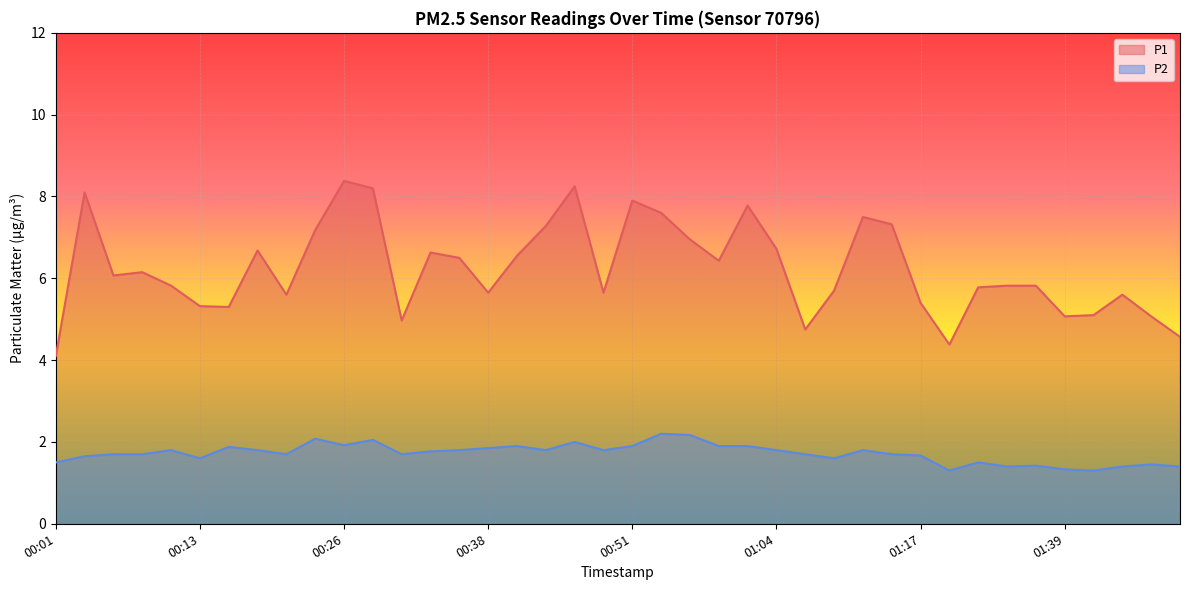

Is it true that P2 equals 1.9 at 00:16?

True